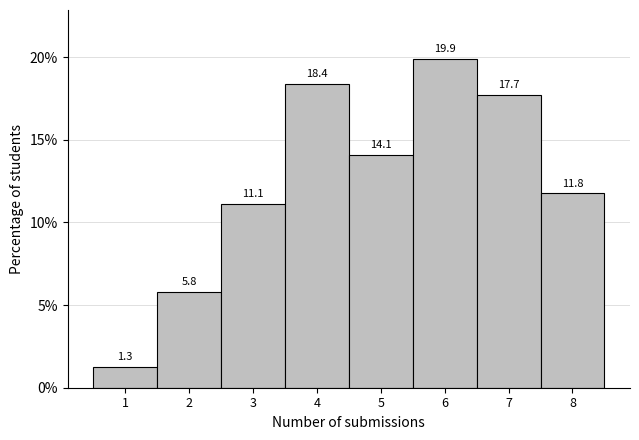

Reading left to right, extract all data points from this chart.

1.3	5.8	11.1	18.4	14.1	19.9	17.7	11.8